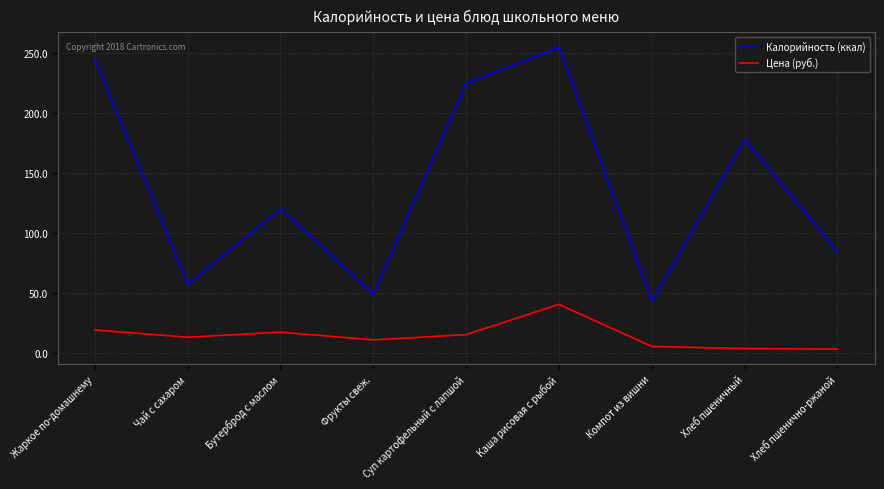

Between Фрукты свеж. and Компот из вишни, which series saw the biggest shift?

Калорийность (ккал)